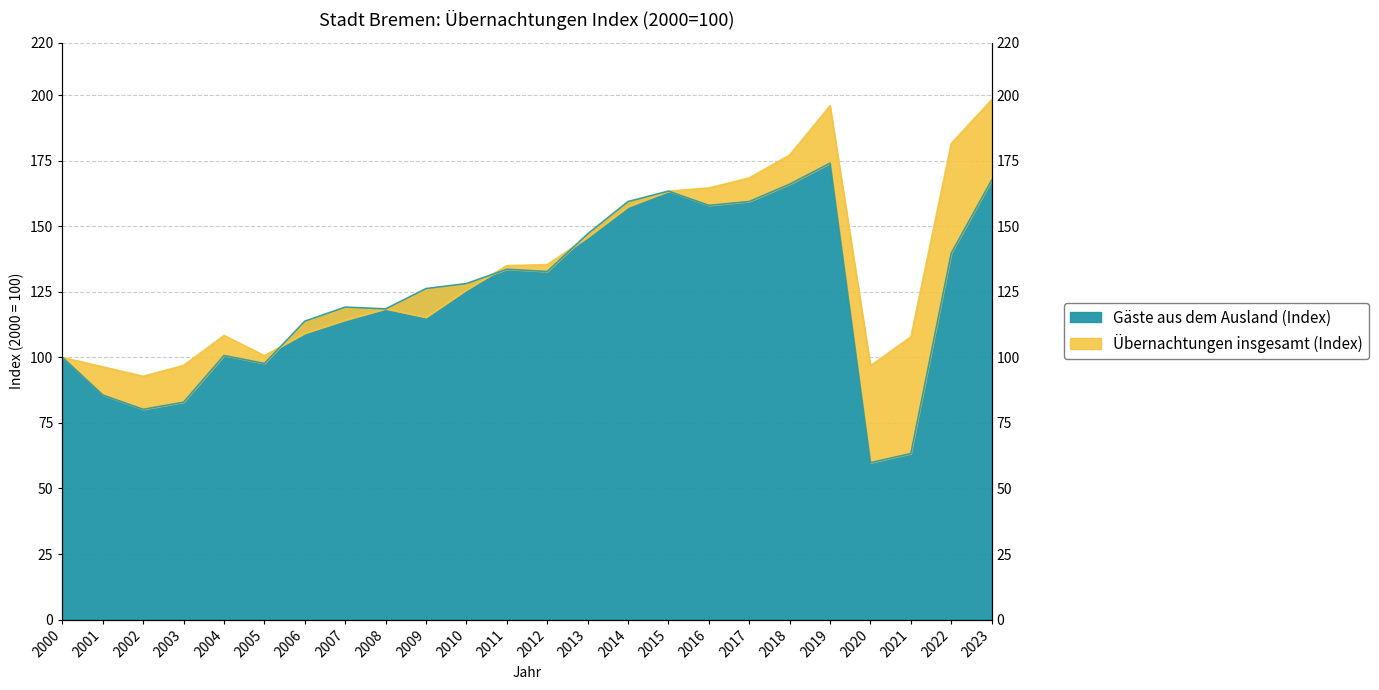

Read the Übernachtungen insgesamt (Index) value at 2006.

109.2